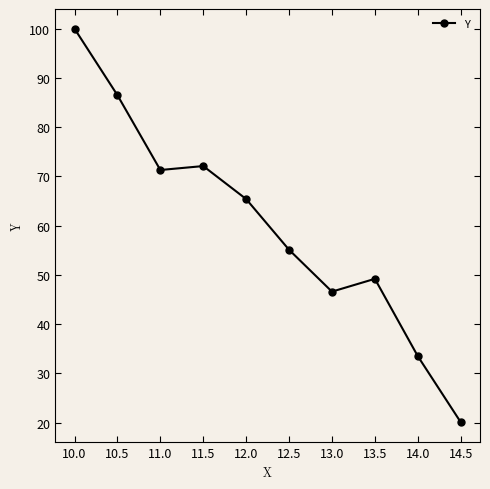

Rank the categories by value from highest to lowest.

10.0, 10.5, 11.5, 11.0, 12.0, 12.5, 13.5, 13.0, 14.0, 14.5